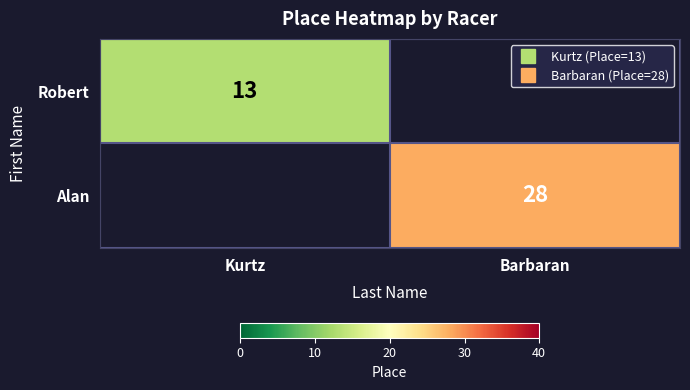

Rank the series by their average value, from lowest to highest.

Robert, Alan